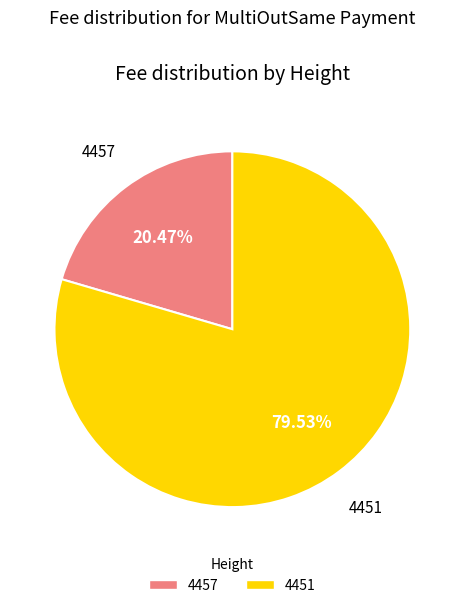

What percentage is the 4457 slice, to the nearest percent?

20%